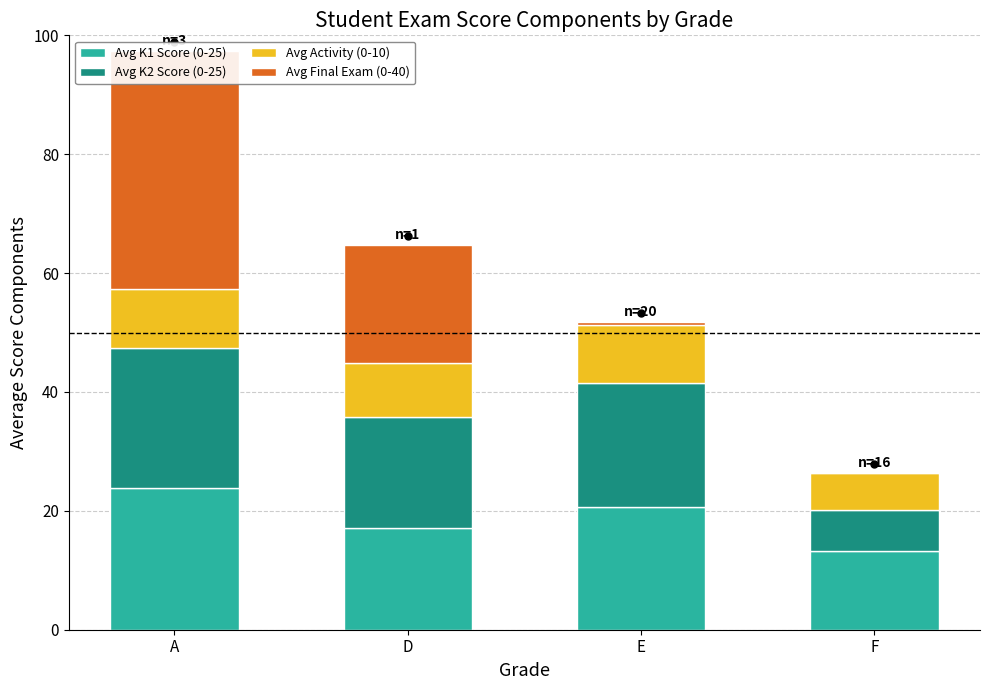

Reading left to right, transcribe all the data shown in this chart.

Avg K1 Score (0-25): 23.9	17.0	20.7	13.3
Avg K2 Score (0-25): 23.5	18.7	20.8	6.8
Avg Activity (0-10): 10.0	9.0	9.7	6.2
Avg Final Exam (0-40): 40.0	20.0	0.5	0.0